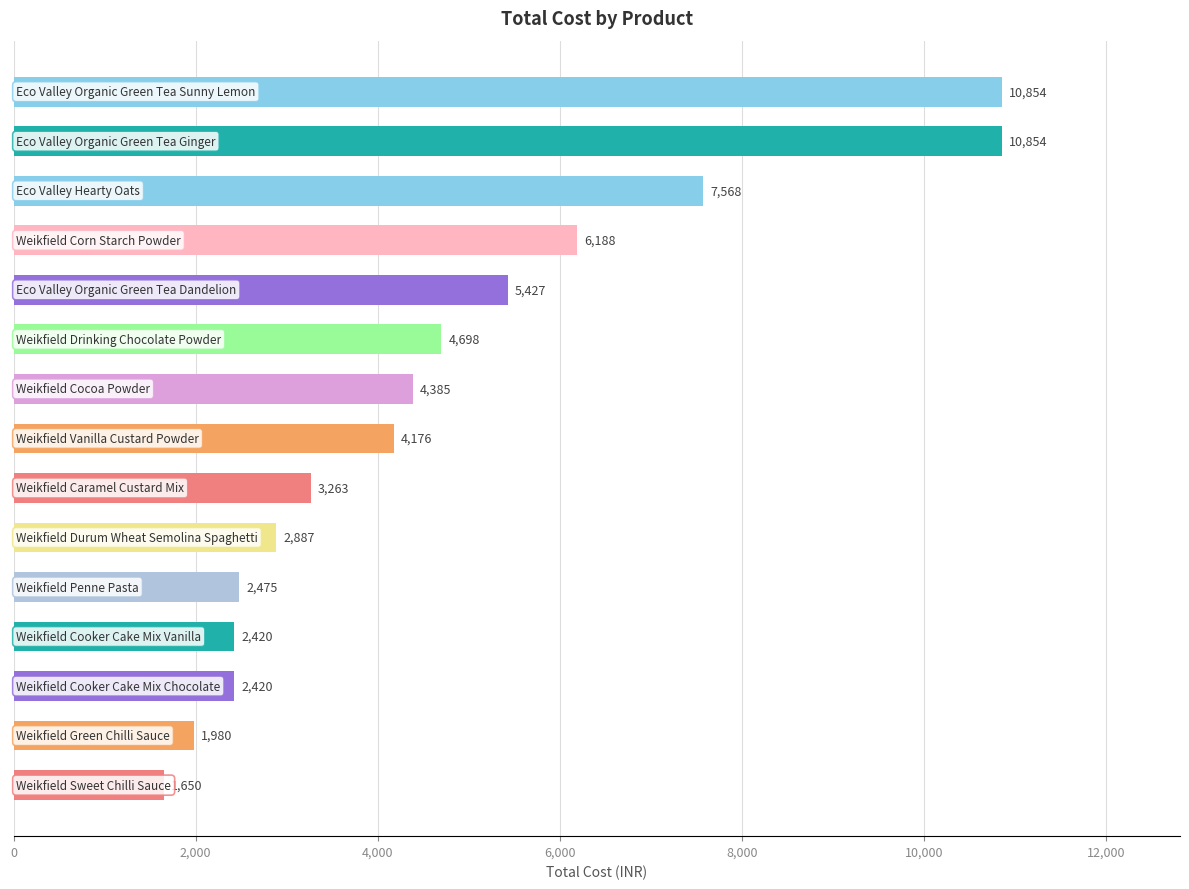

What is the difference between the maximum and second lowest values?

8873.6